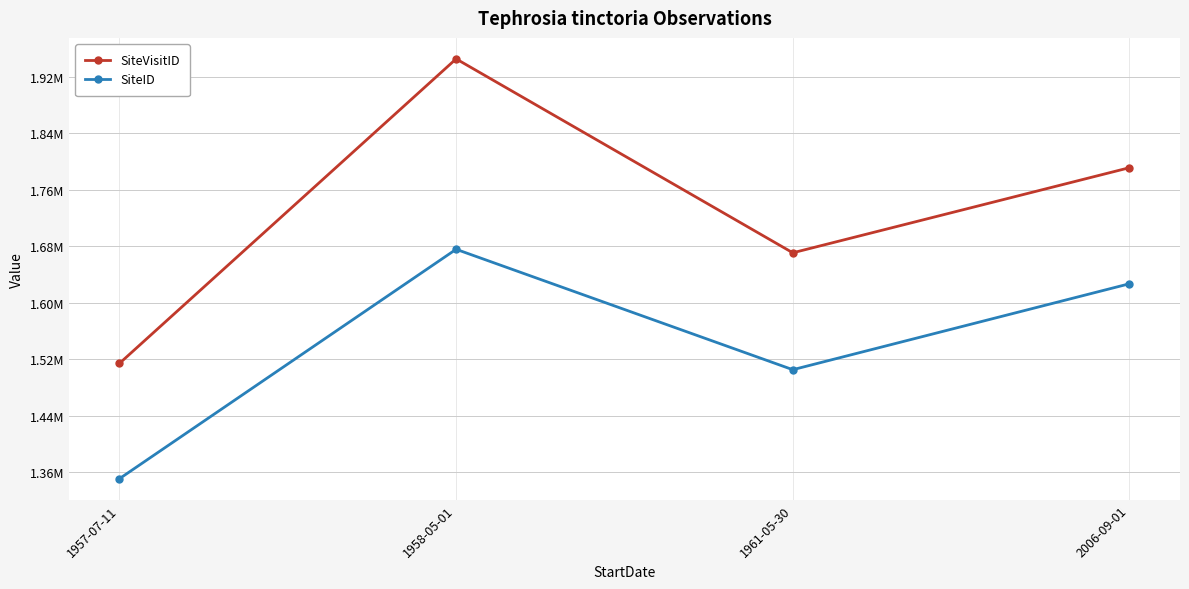

Which label corresponds to the largest value in the chart?

1958-05-01